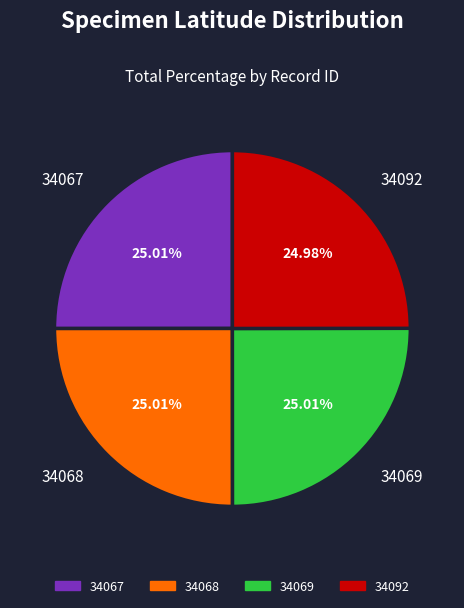

What percentage is NOT represented by 34067?

75.0%